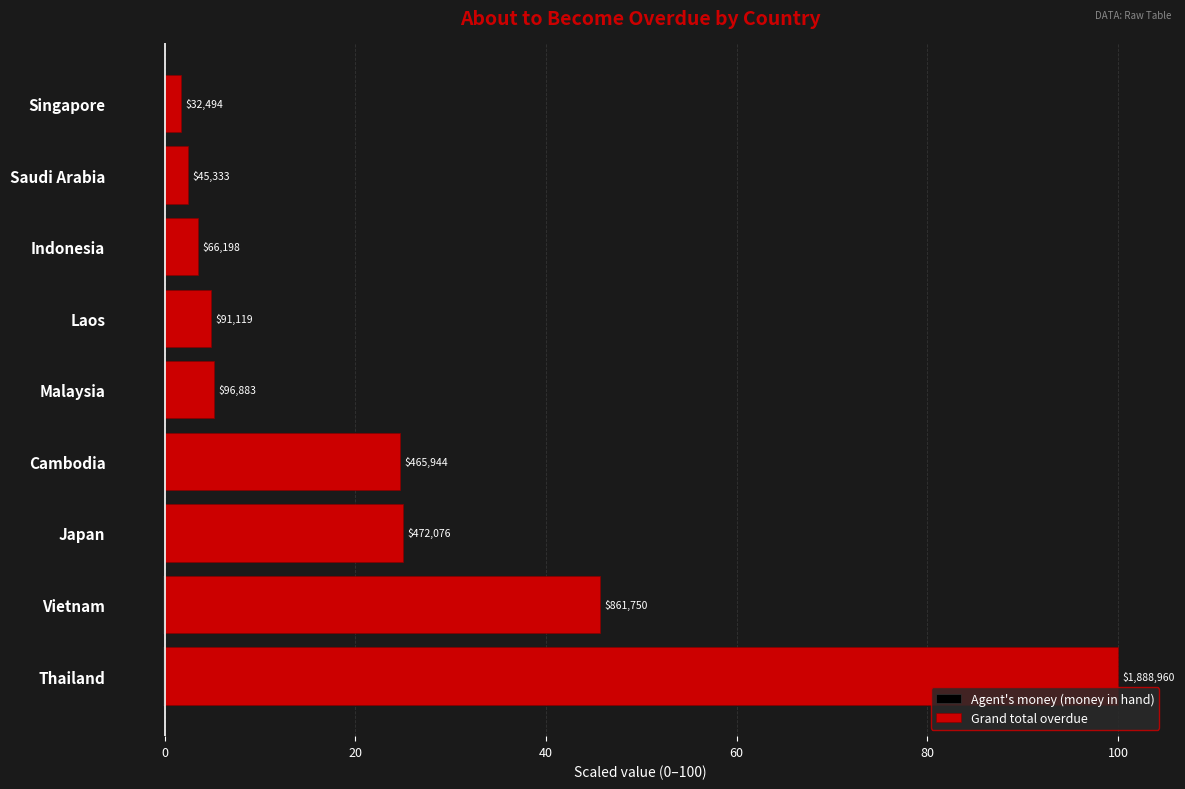

The Grand total overdue series shows 24.7 at Cambodia. True or false?

True